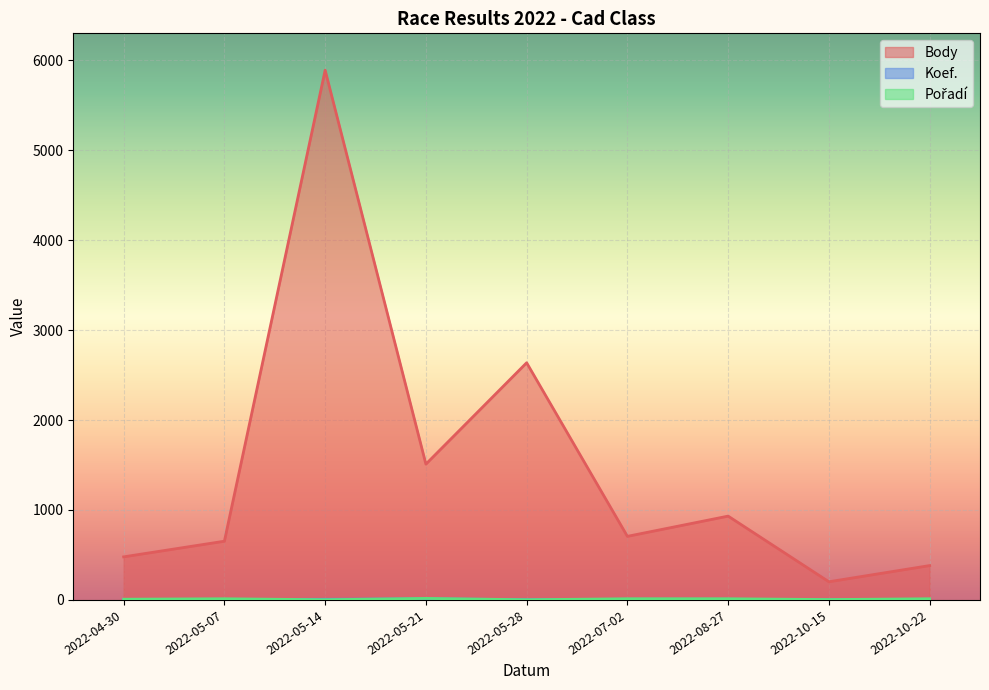

What is the spread (max minus min) of values at 2022-10-22?

380